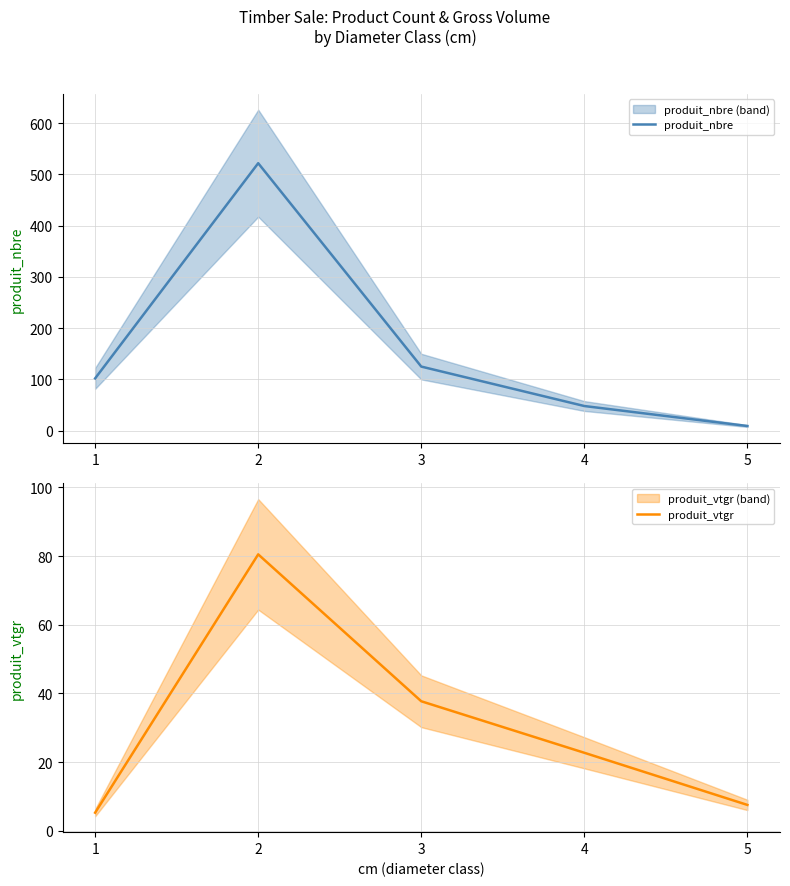

What is the value of the produit_vtgr point at the 2nd from the left?

80.5